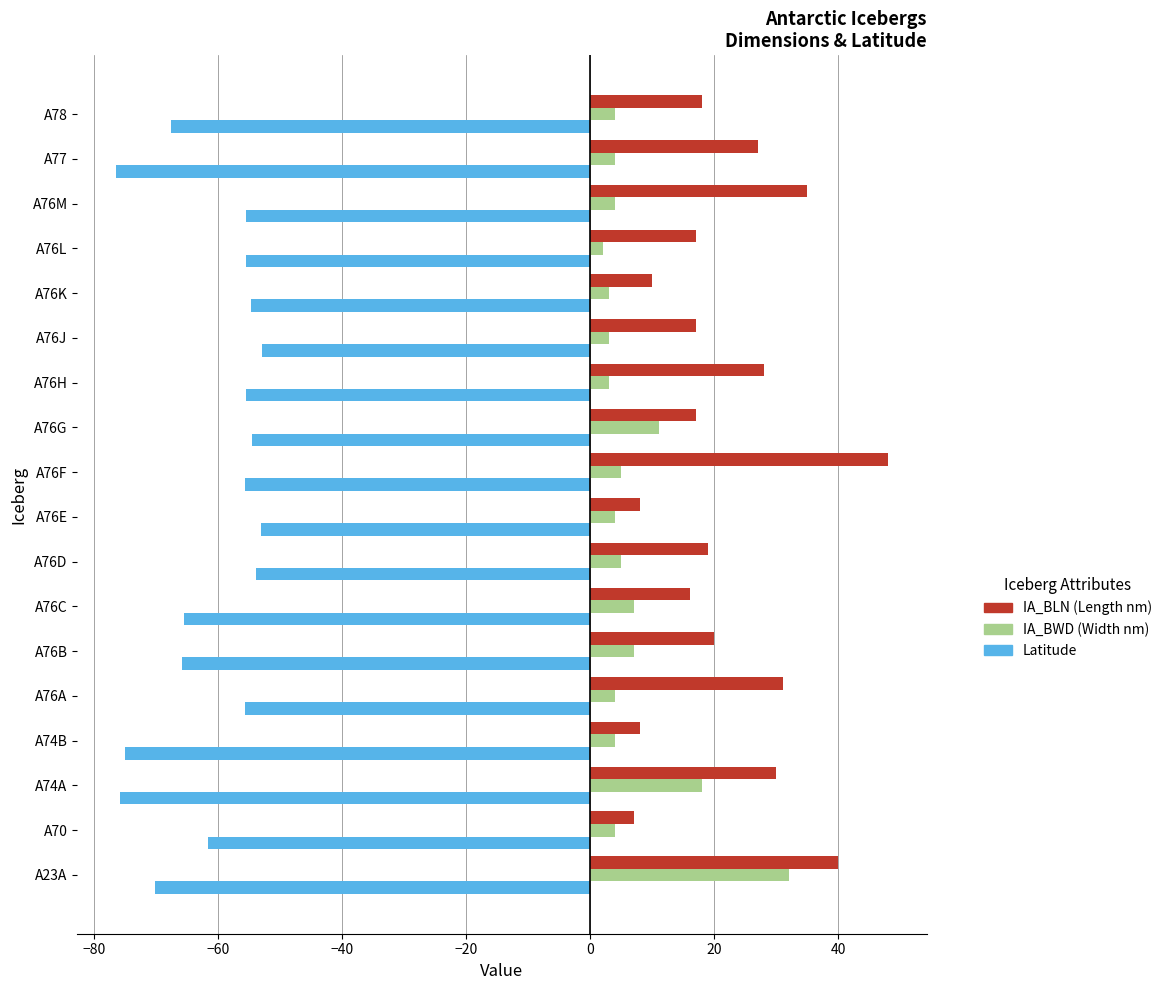

What is the difference between the highest and lowest values at A23A?

110.2